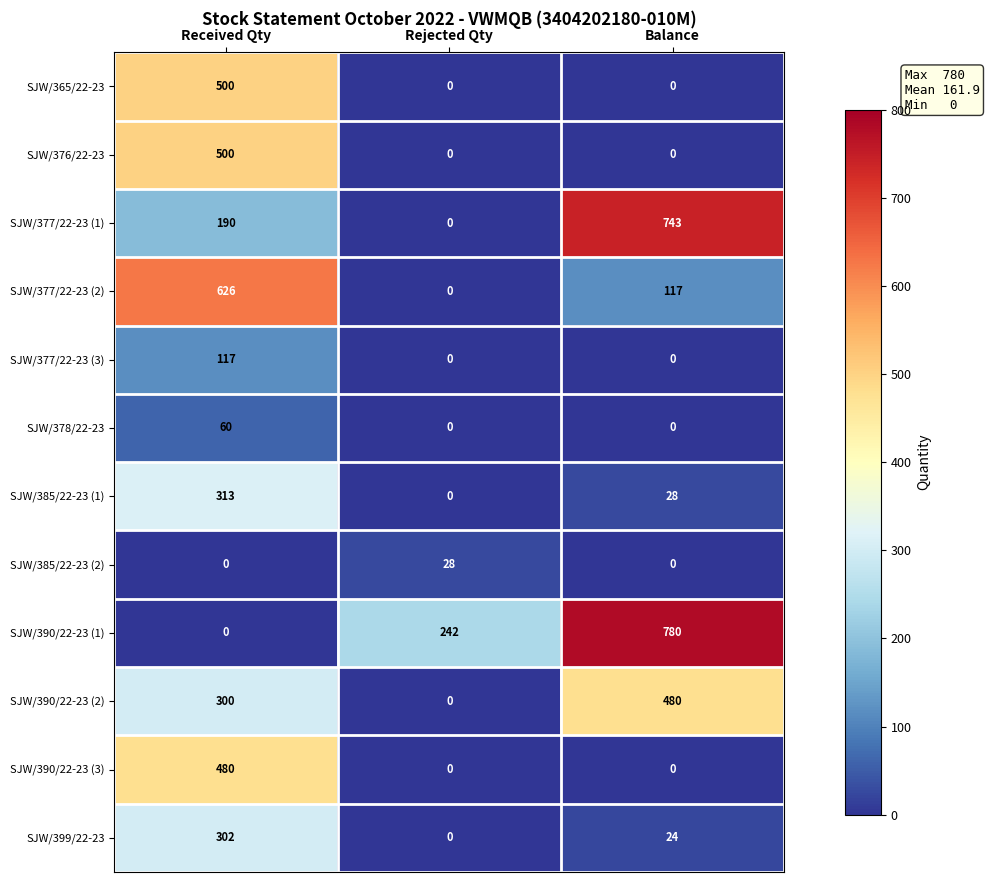

At which category is the sum across all series the highest?

Received Qty